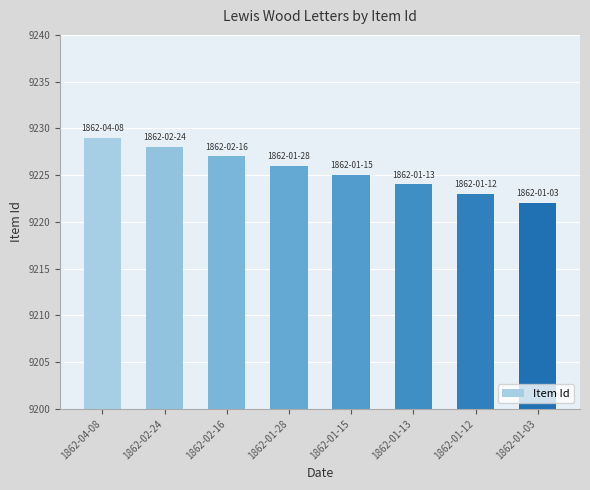

Where is the data nearest to the value 9225?

1862-01-15